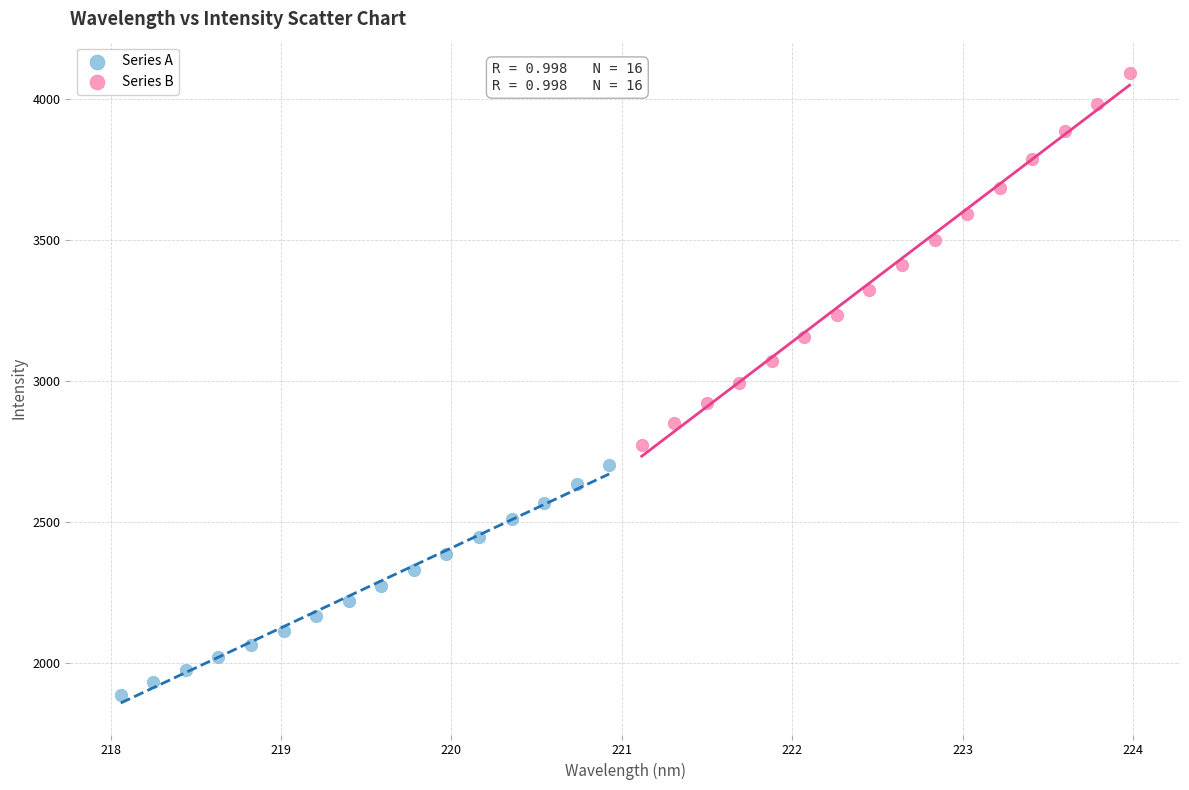

Which series contains the highest Y value?

Series B